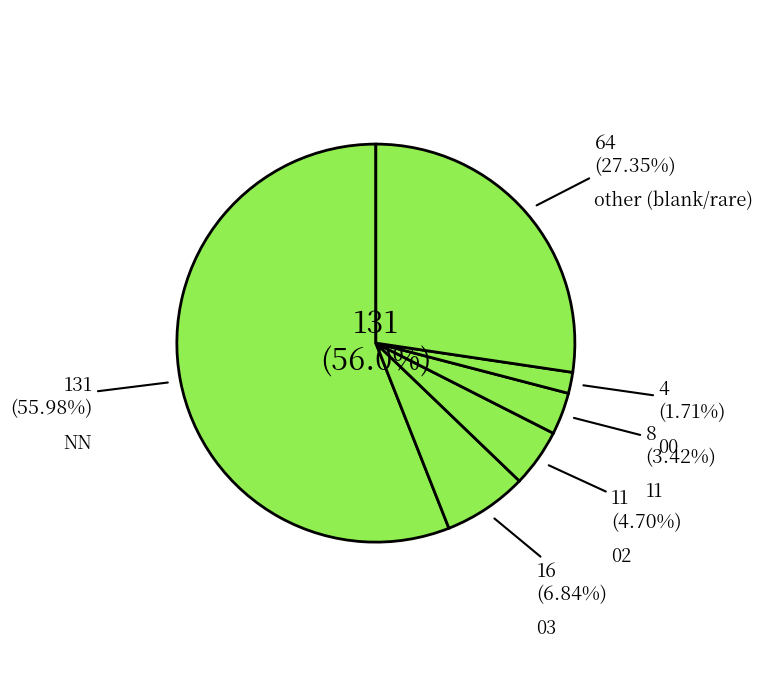

Is the sum of 03 and other greater than half?

No